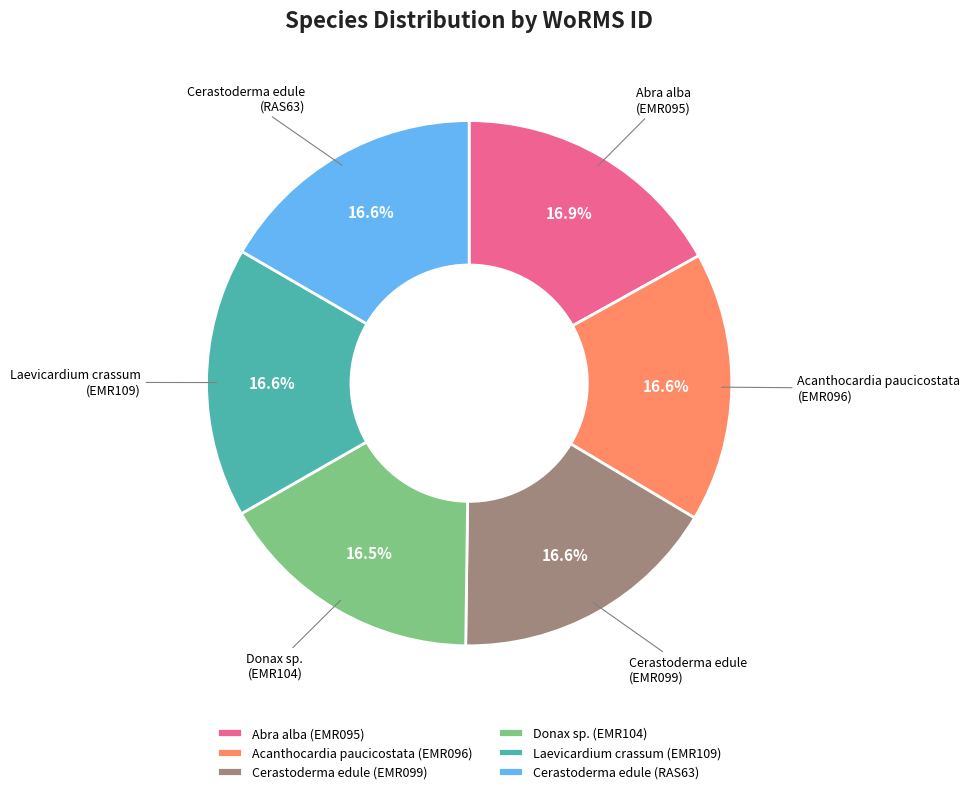

Count the number of slices in the pie.

6